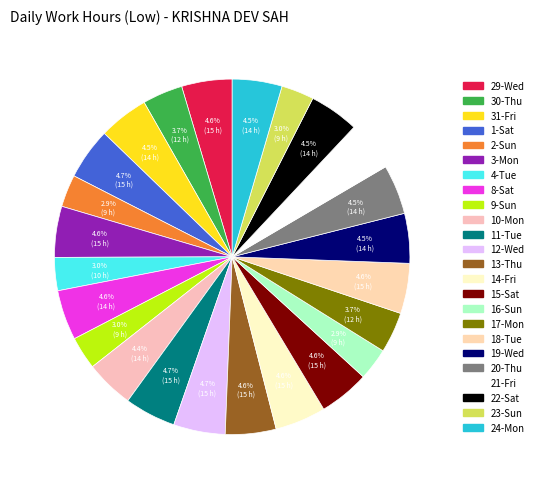

How many segments does this pie chart have?

24